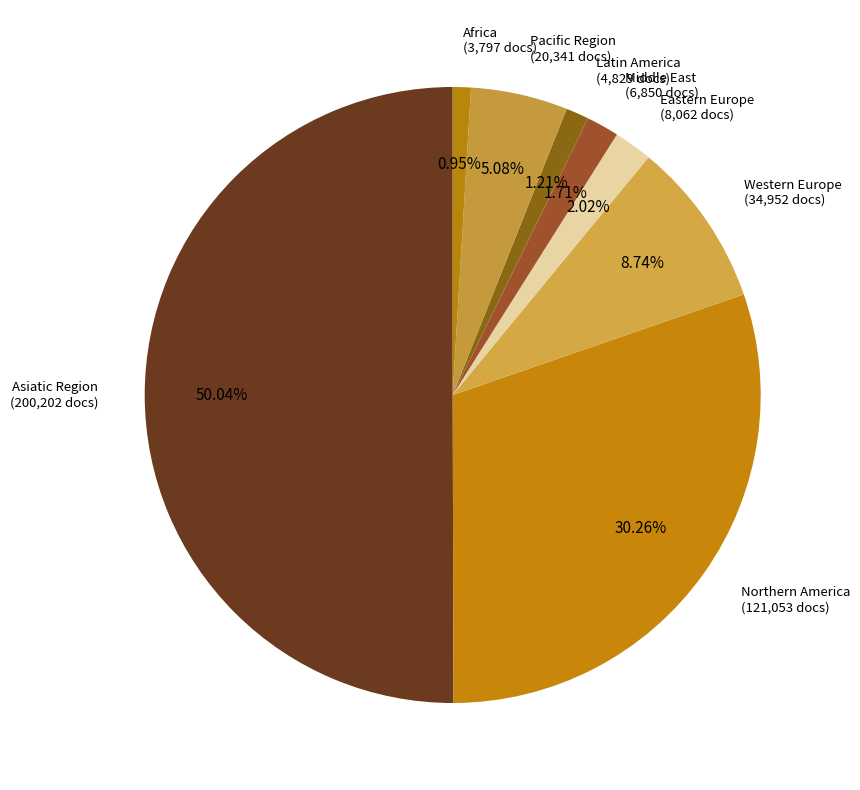

Count the number of slices in the pie.

8